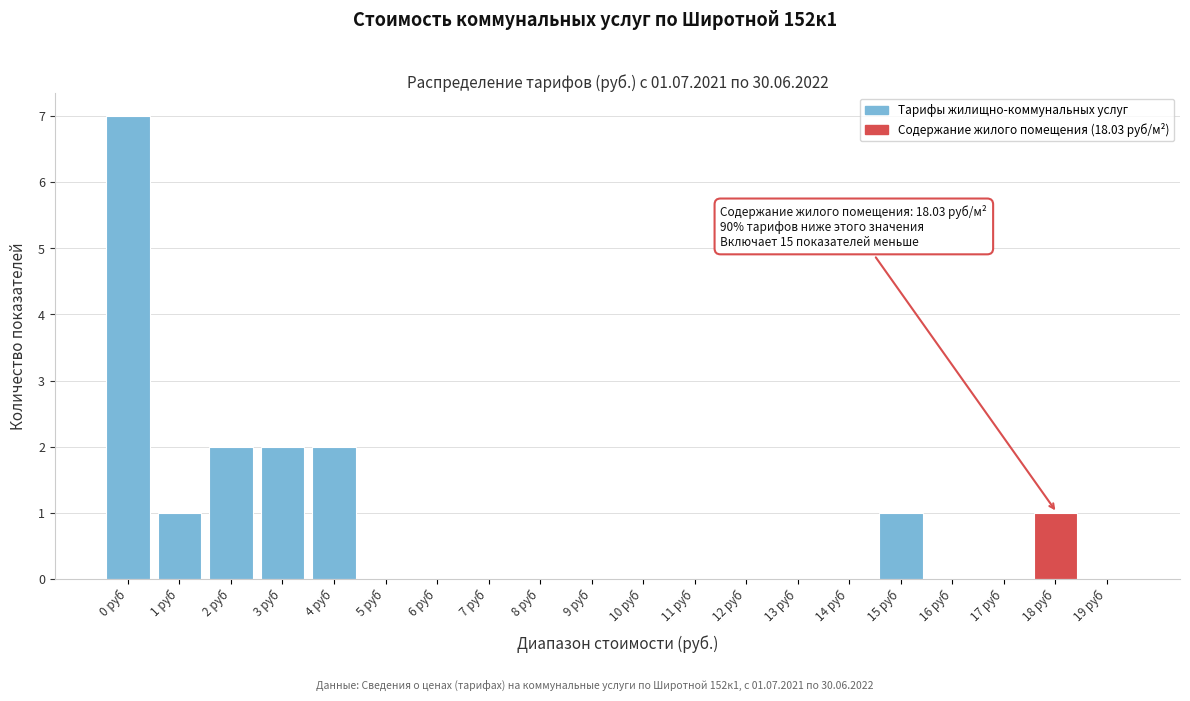

What is the greatest value displayed?

7